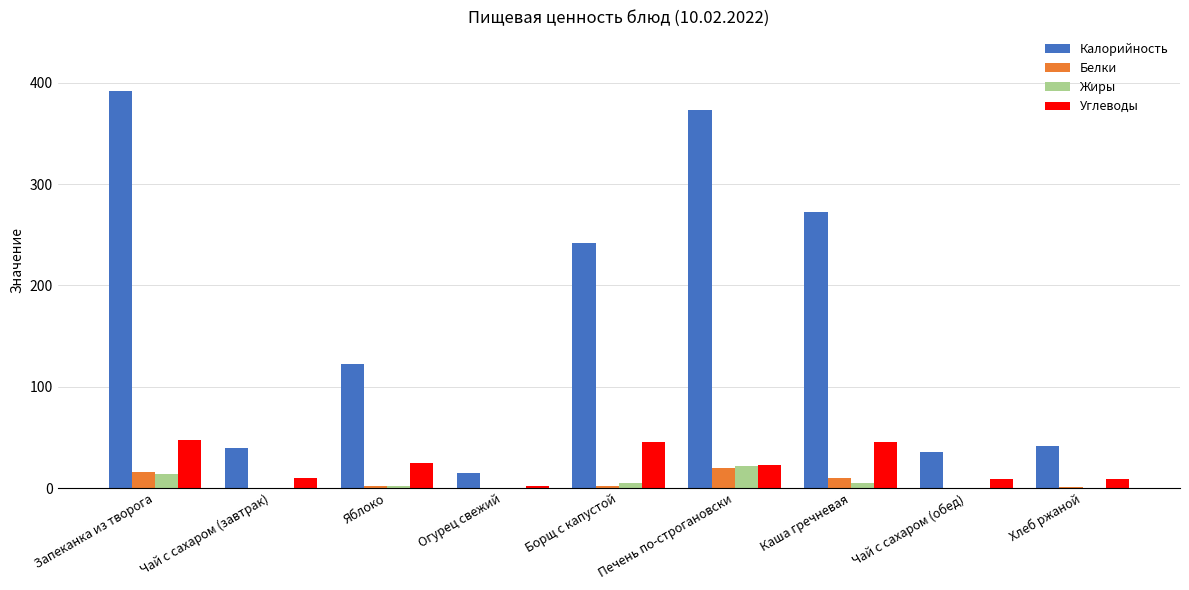

Which series changed the most between Запеканка из творога and Каша гречневая?

Калорийность